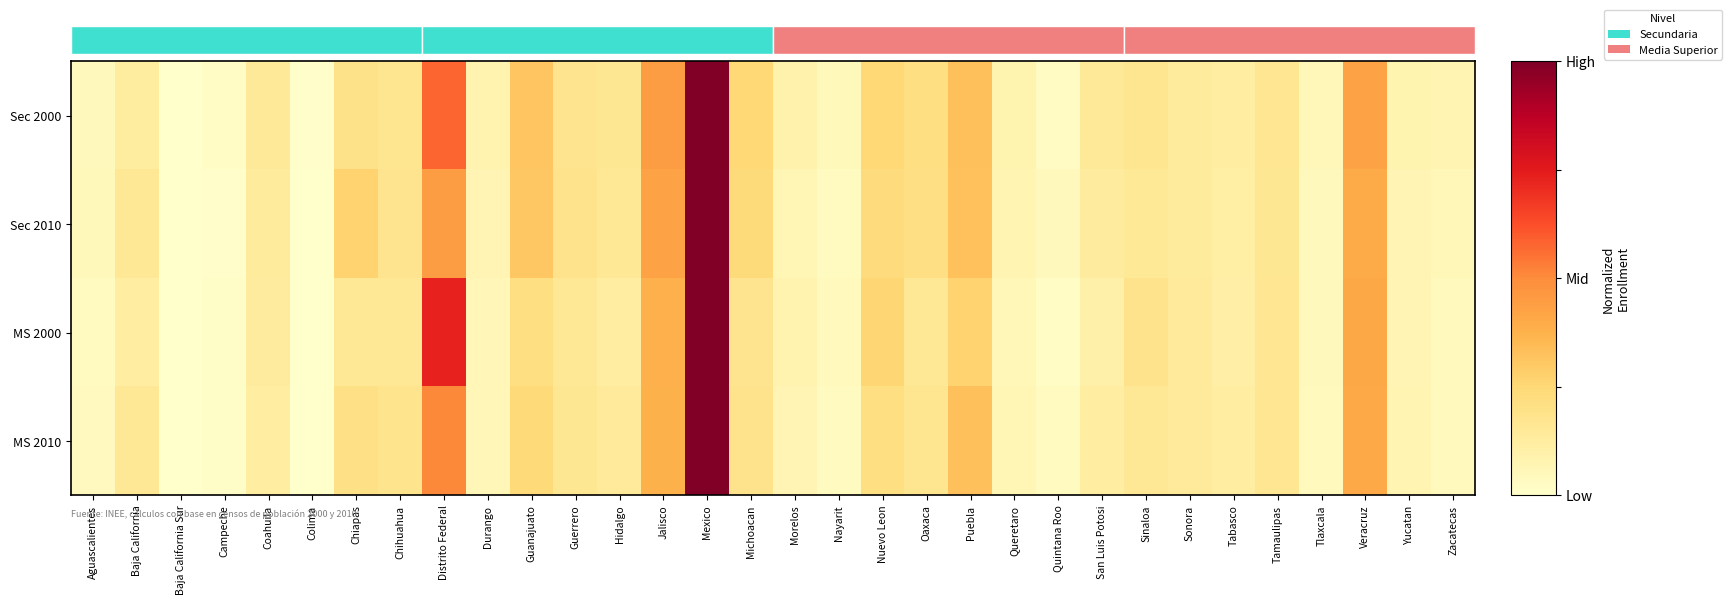

Which category has the lowest value in the Sec 2010 series?

Baja California Sur